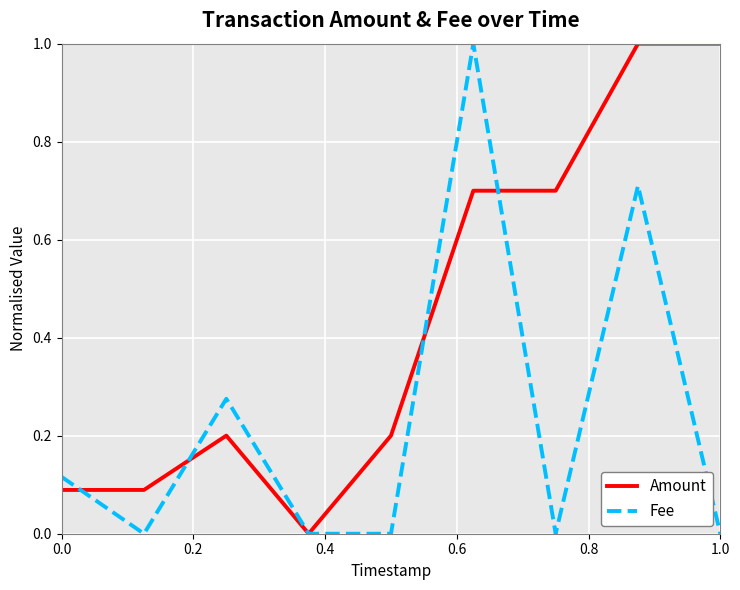

Which series has the largest total across all categories?

Amount